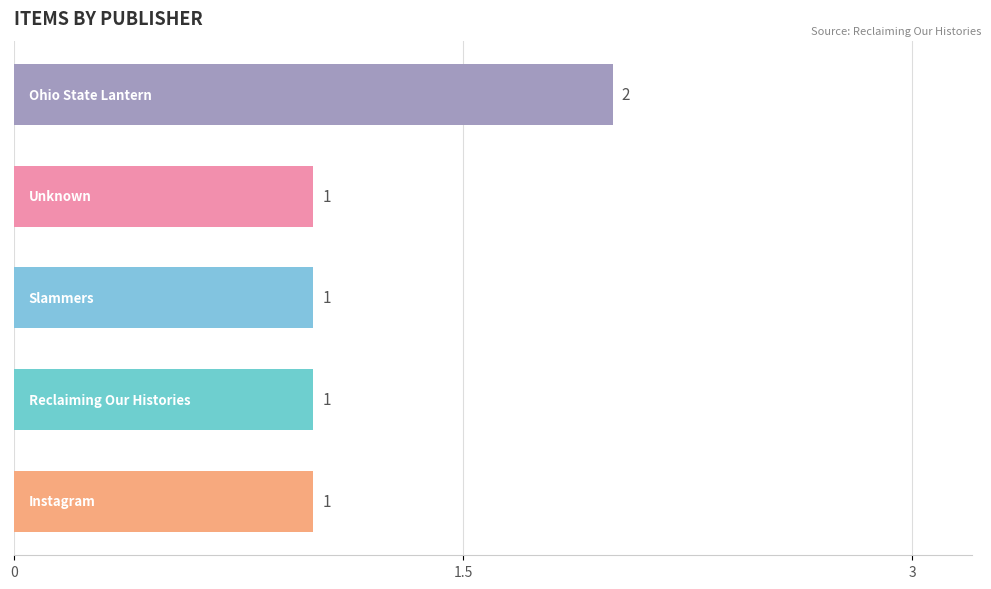

What is the sum of all values?

6